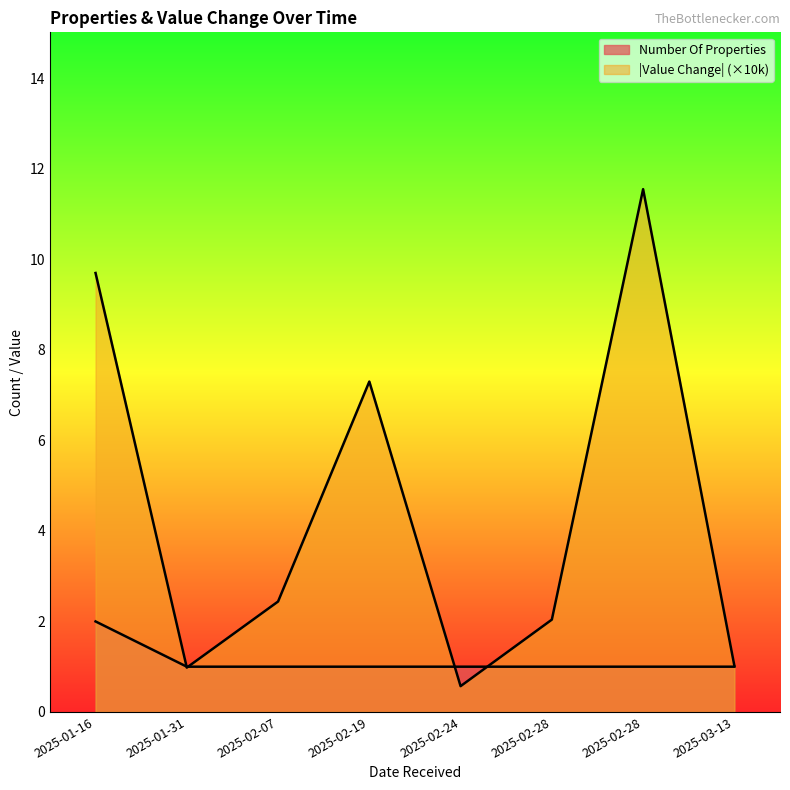

The Number Of Properties series shows 1.0 at 2025-02-24. True or false?

True